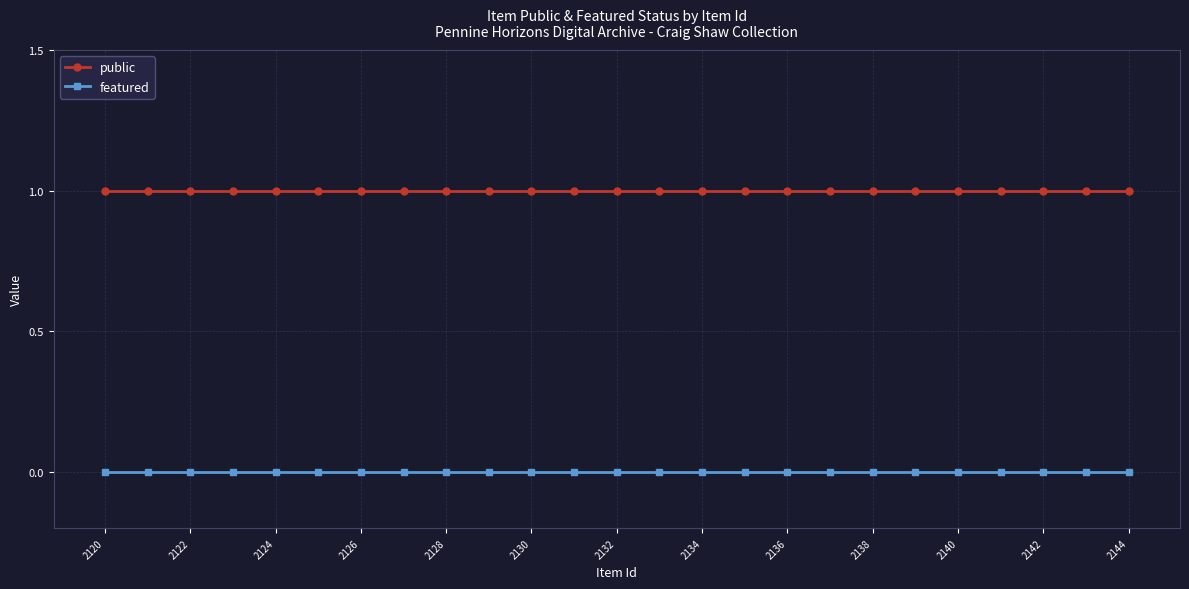

What is the lowest value of the public series?

1